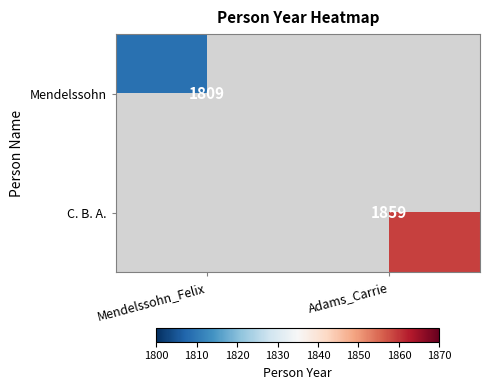

Is it true that Mendelssohn equals 1809 at Mendelssohn_Felix?

True